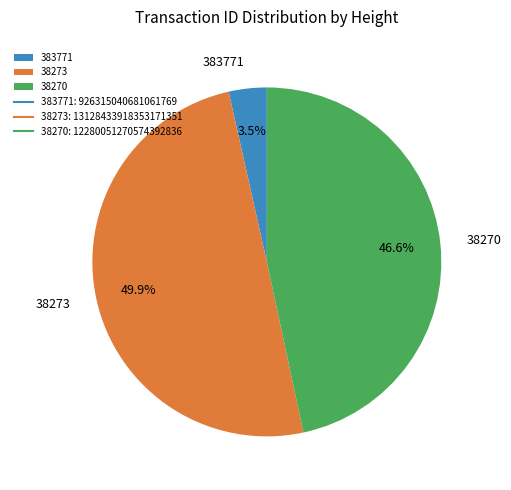

Does 38270 account for over 50% of the chart?

No